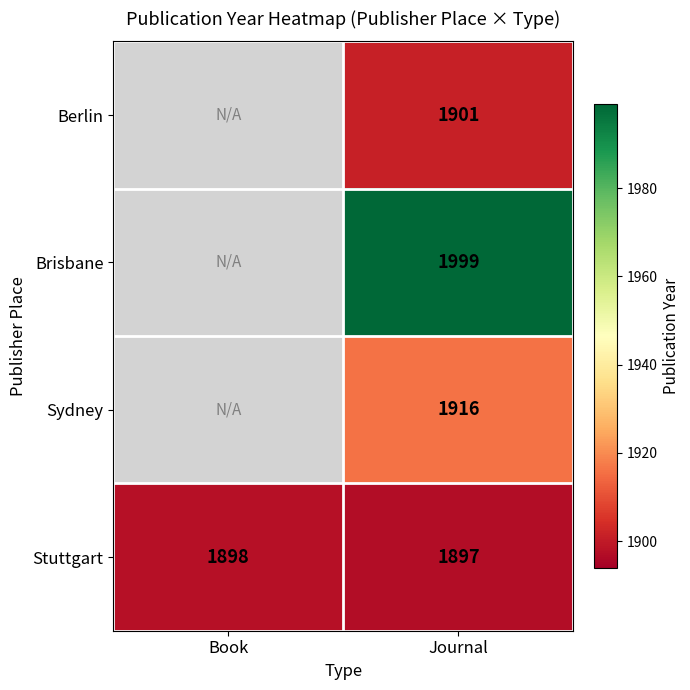

What is the total value across all series at Journal?

7713